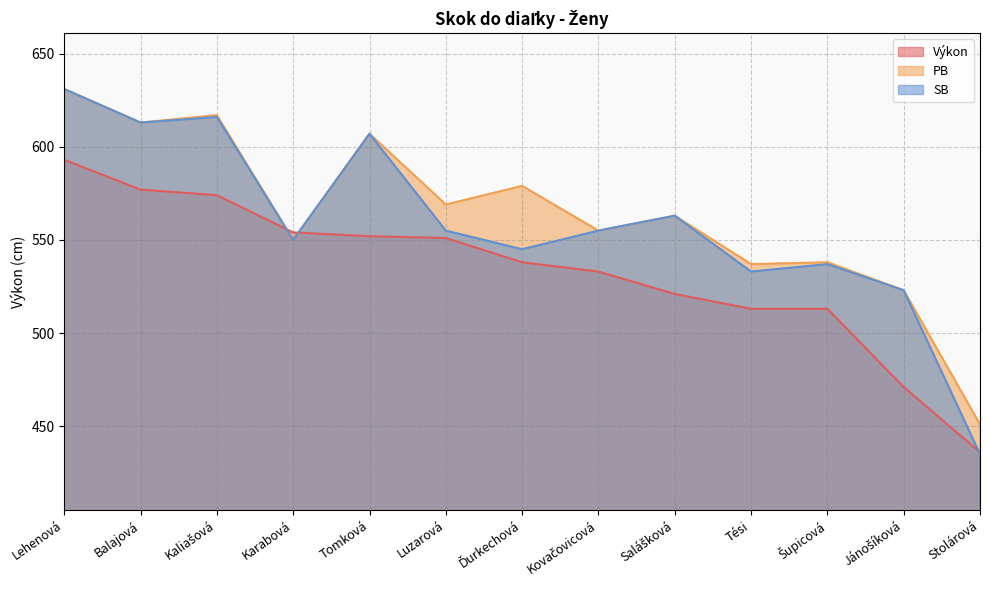

How many lines are shown in the chart?

3